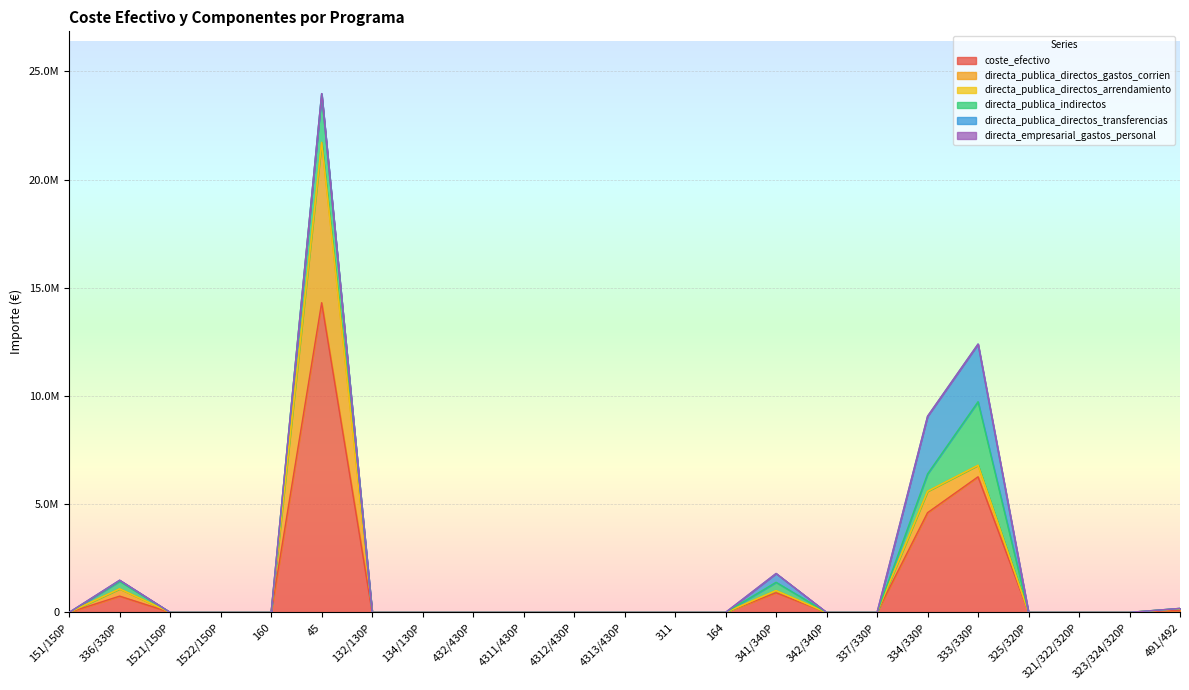

The value of directa_publica_directos_gastos_corrien at 333/330P is 530681.4. True or false?

True